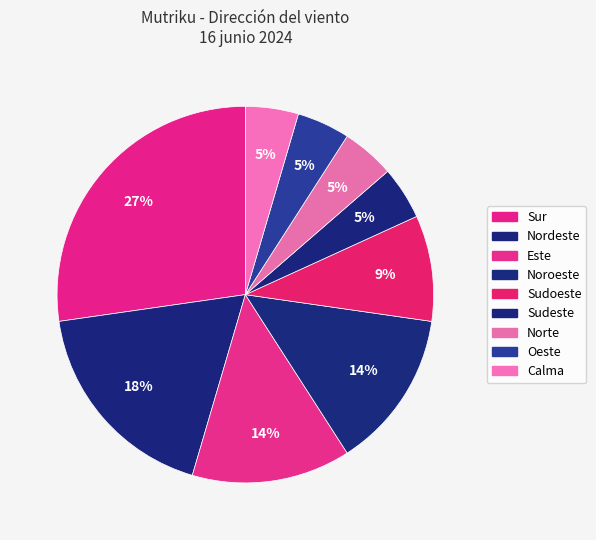

Which slice is the largest?

Sur